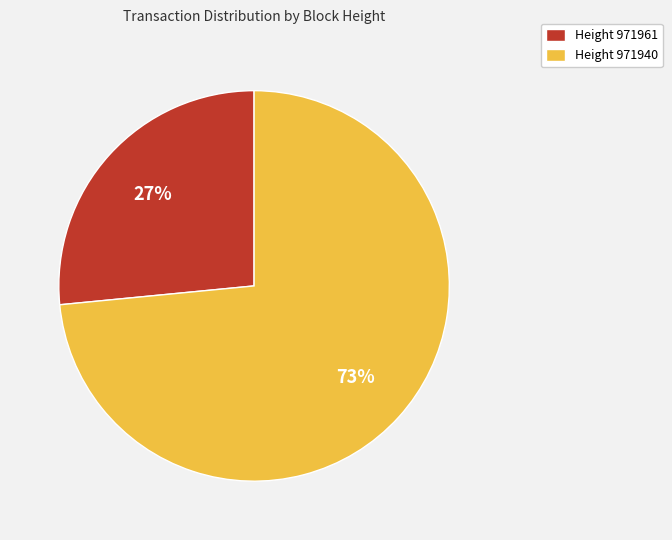

Approximately how many times larger is the value at Height 971961 compared to Height 971940?

0.4